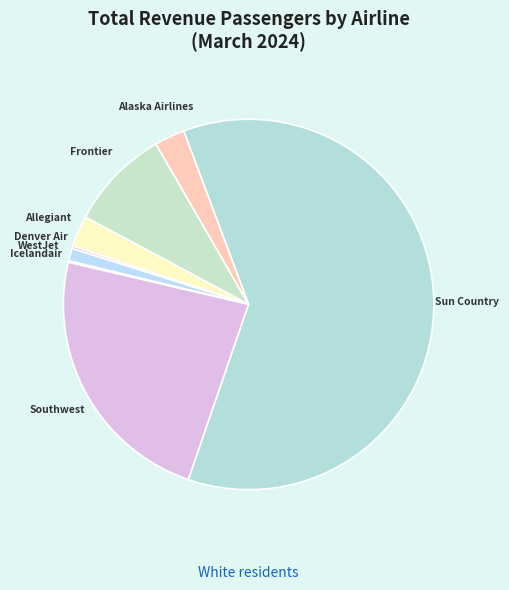

Which has a higher value, Allegiant or WestJet?

Allegiant